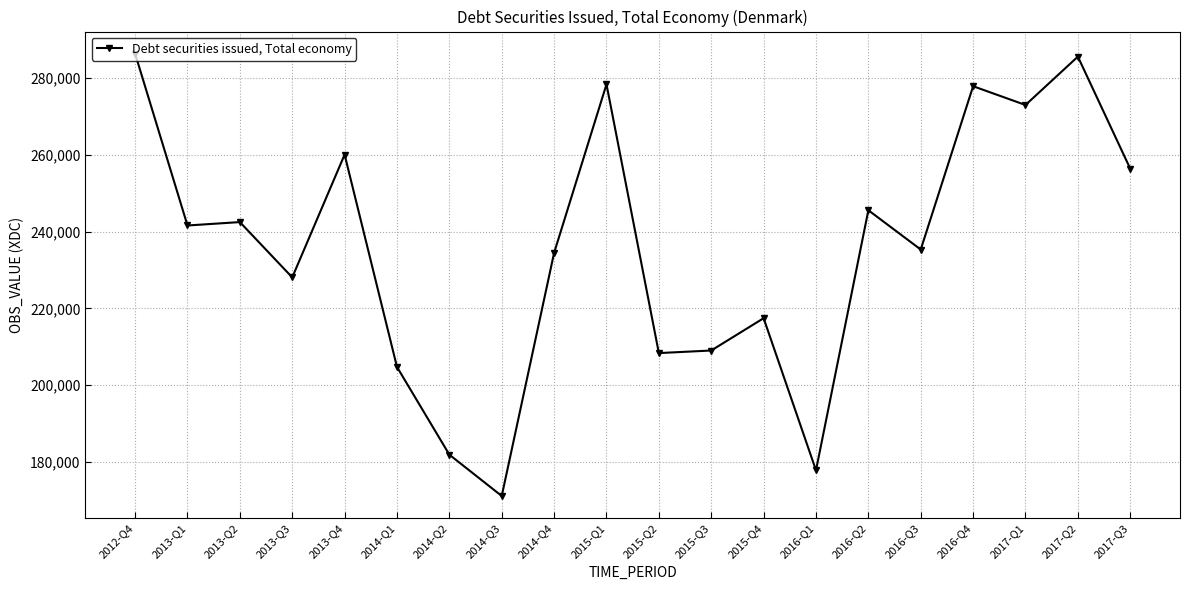

What position from the left is 2017-Q2?

19